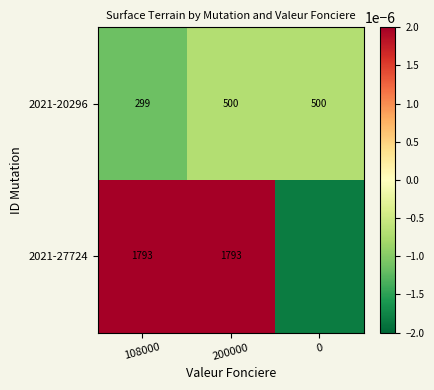

Rank the series by their average value, from lowest to highest.

2021-20296, 2021-27724